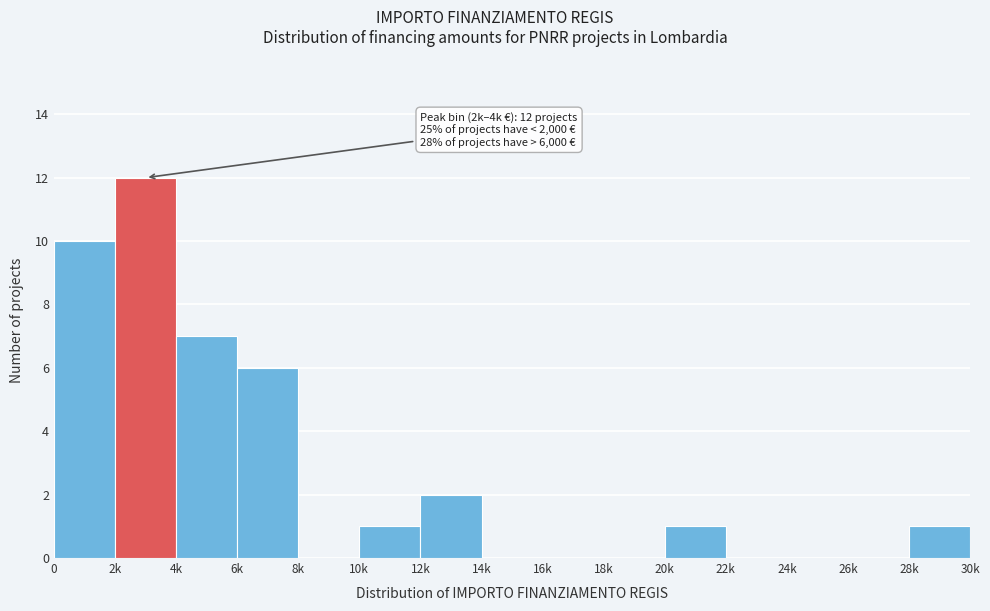

Reading left to right, list all the values displayed in this chart.

0=10	2k=12	4k=7	6k=6	8k=0	10k=1	12k=2	14k=0	16k=0	18k=0	20k=1	22k=0	24k=0	26k=0	28k=1